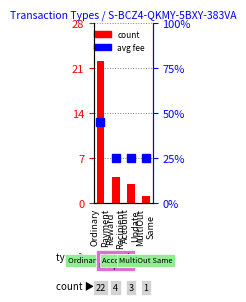

Which label corresponds to the largest value in the chart?

Ordinary
Payment